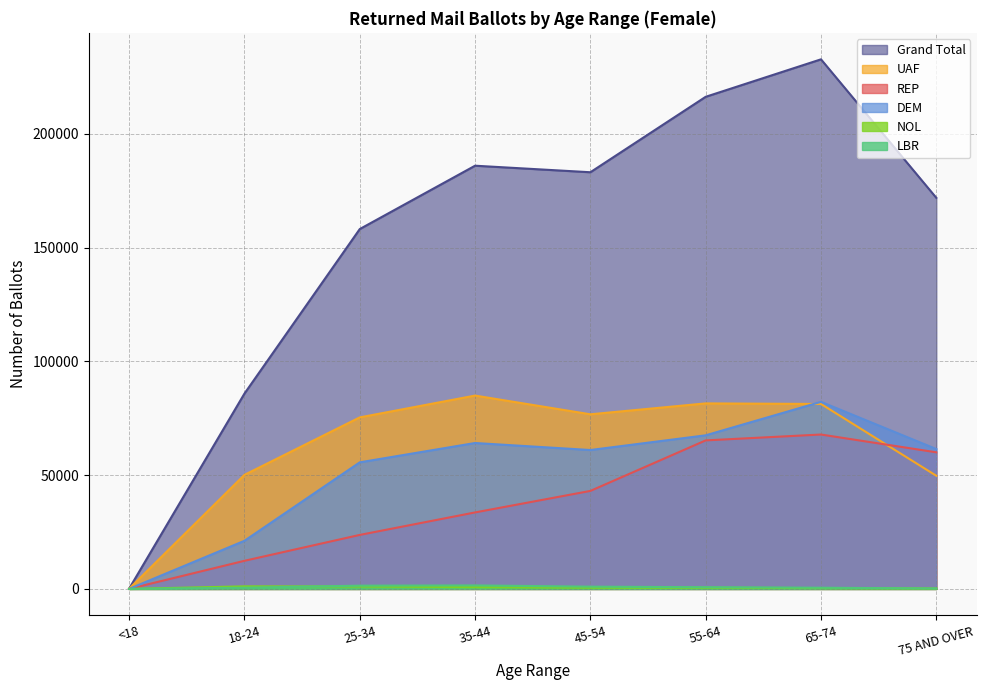

Reading left to right, what are all the values shown in this chart?

REP: 19	12360	23736	33619	43077	65282	67864	60043
UAF: 82	50133	75396	84984	76752	81545	81287	49744
Grand Total: 132	85861	158172	186017	183144	216307	232775	171899
DEM: 25	21158	55638	64136	61052	67515	82233	61476
NOL: 6	1134	1062	778	556	511	363	178
LBR: 0	537	1422	1534	992	736	523	178